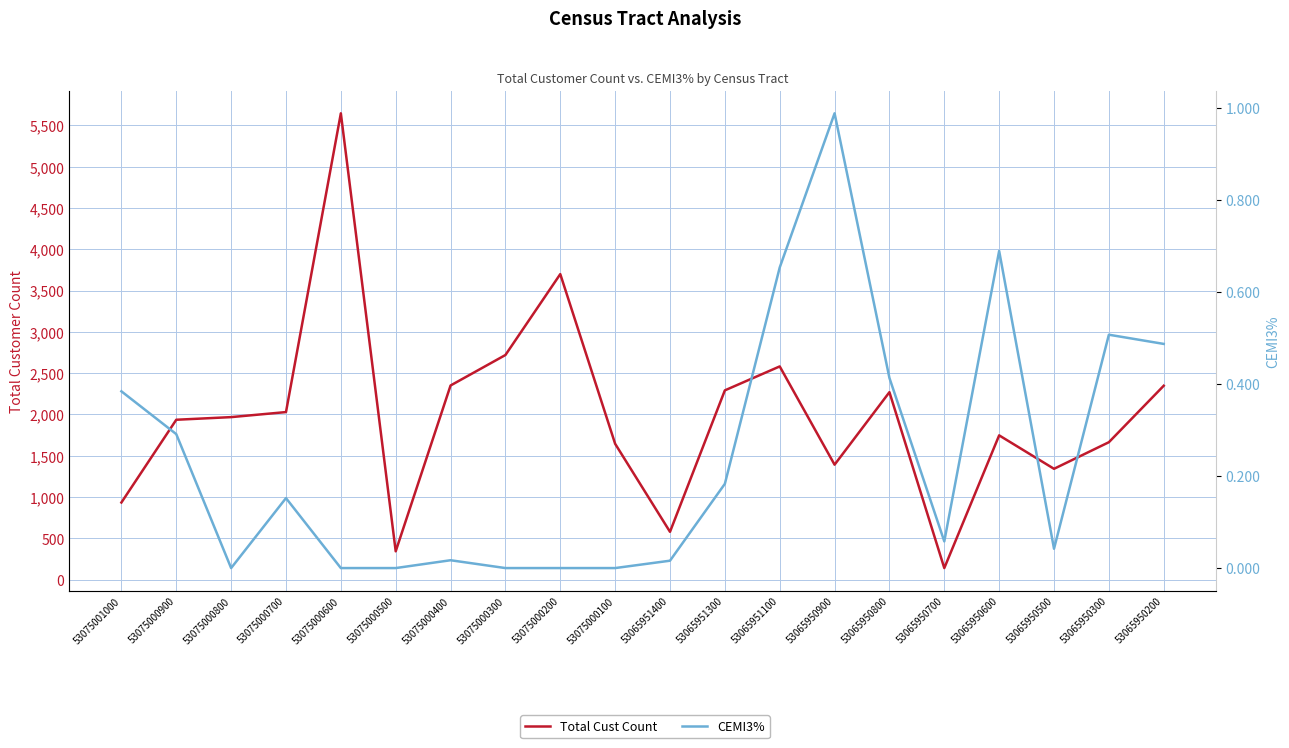

True or false: Total Cust Count and CEMI3% intersect in this chart.

False